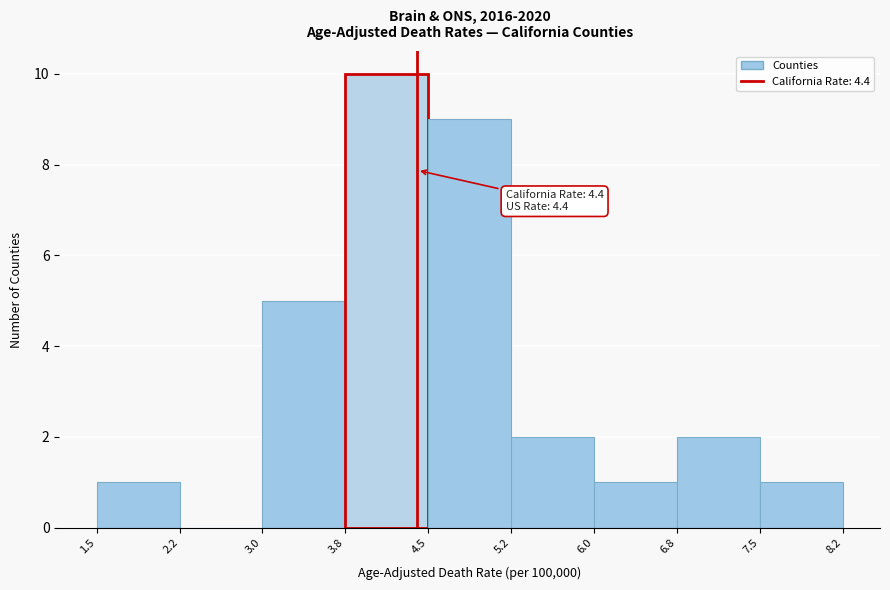

Which range on the x-axis has the tallest bar?

3.8 to 4.5